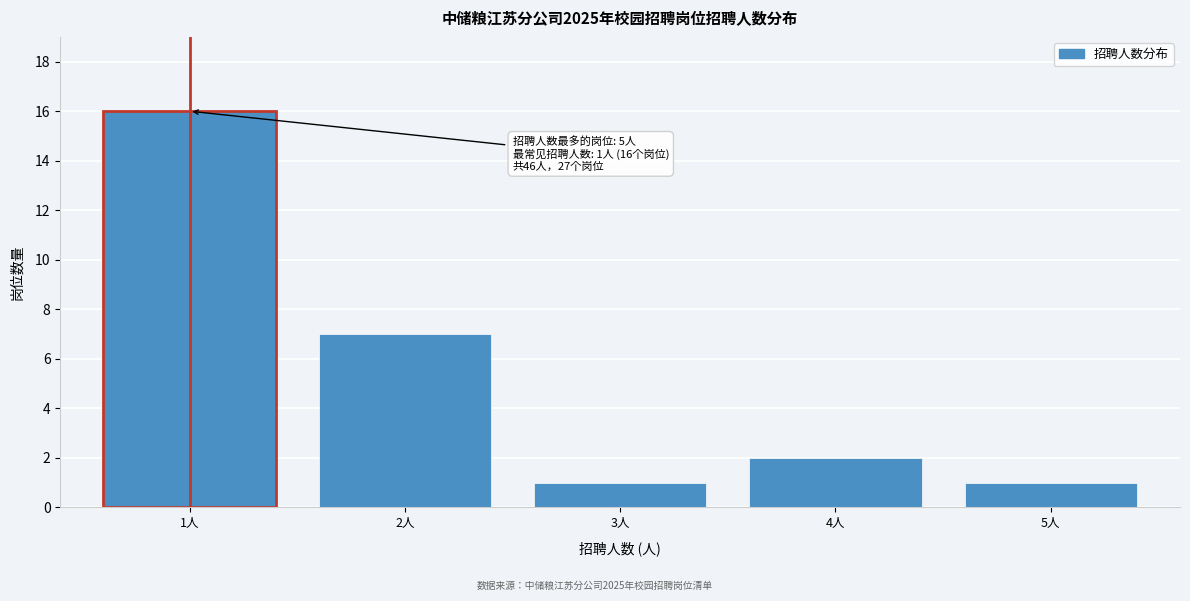

Reading right to left, list all the values displayed in this chart.

5人=1	4人=2	3人=1	2人=7	1人=16